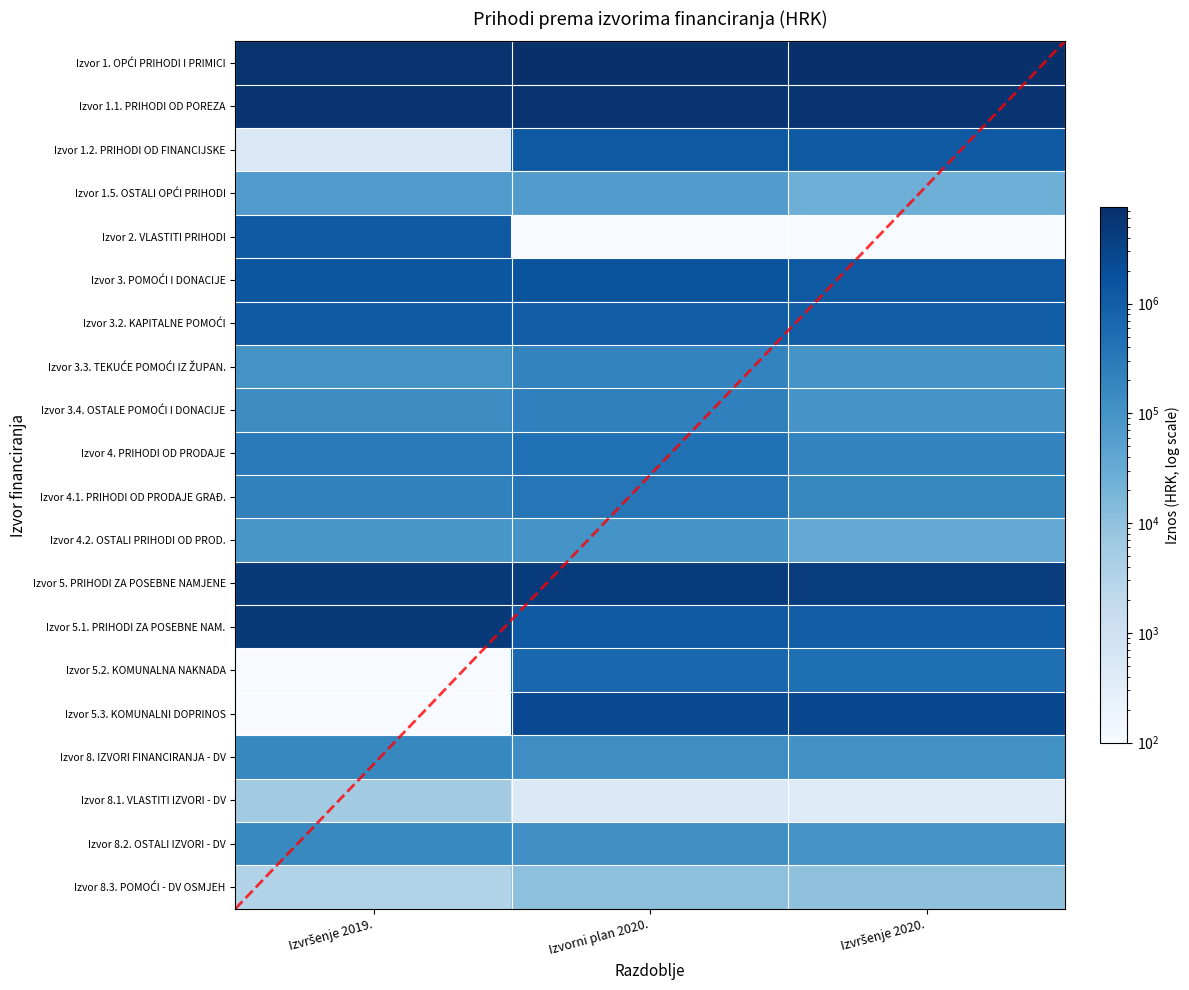

Which label corresponds to the largest value in the chart?

Izvorni plan 2020.